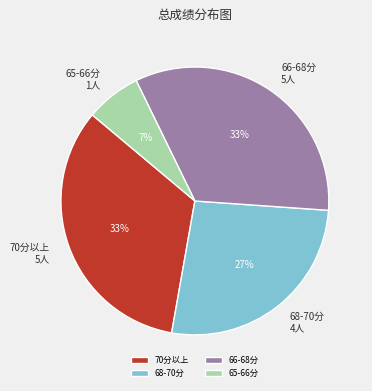

Combined, do 65-66分 1人 and 66-68分 5人 account for over 50%?

No